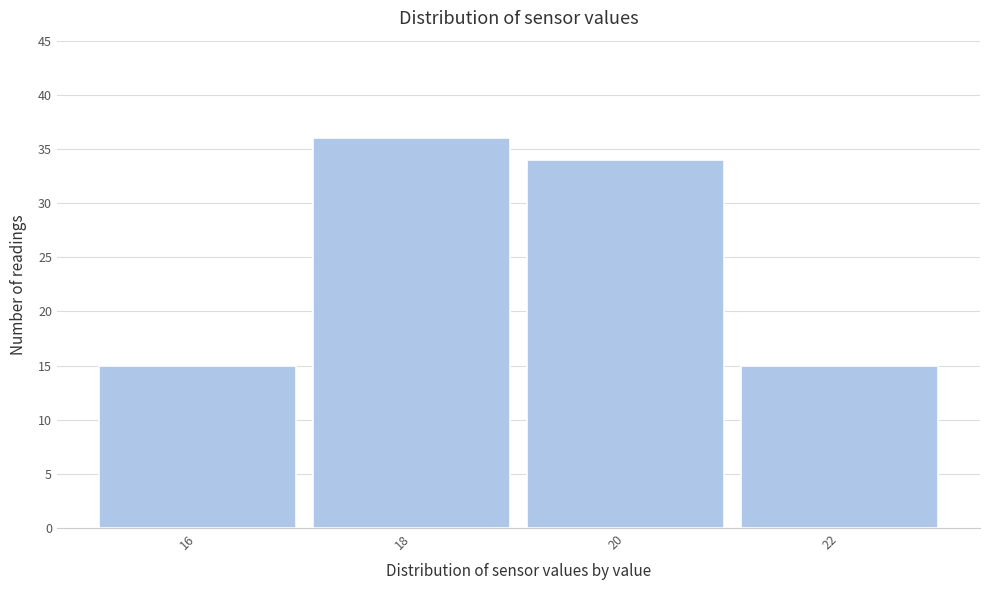

Reading right to left, list all the values displayed in this chart.

22=15	20=34	18=36	16=15